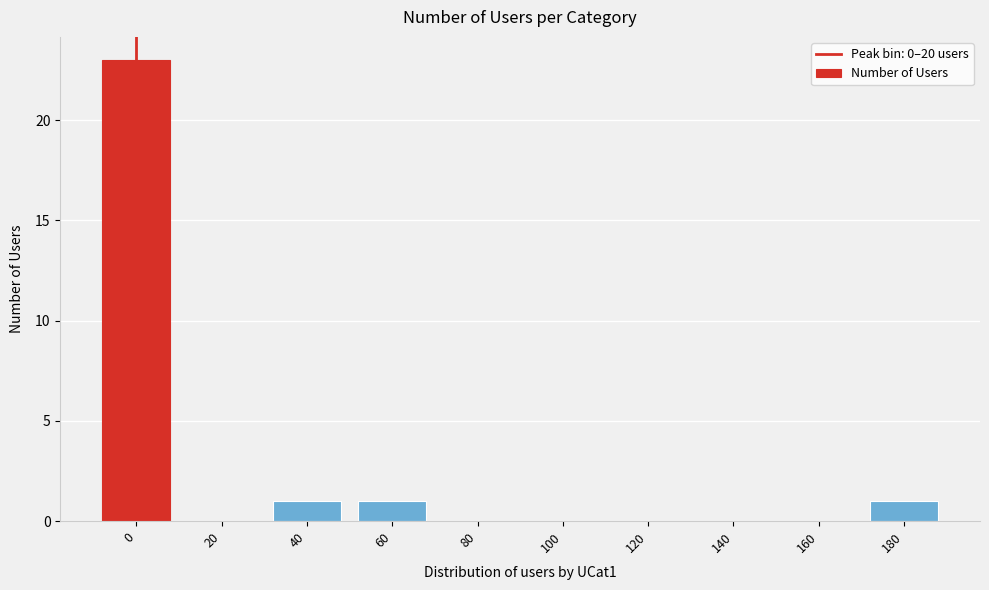

Reading left to right, transcribe all the data shown in this chart.

0=23	20=0	40=1	60=1	80=0	100=0	120=0	140=0	160=0	180=1